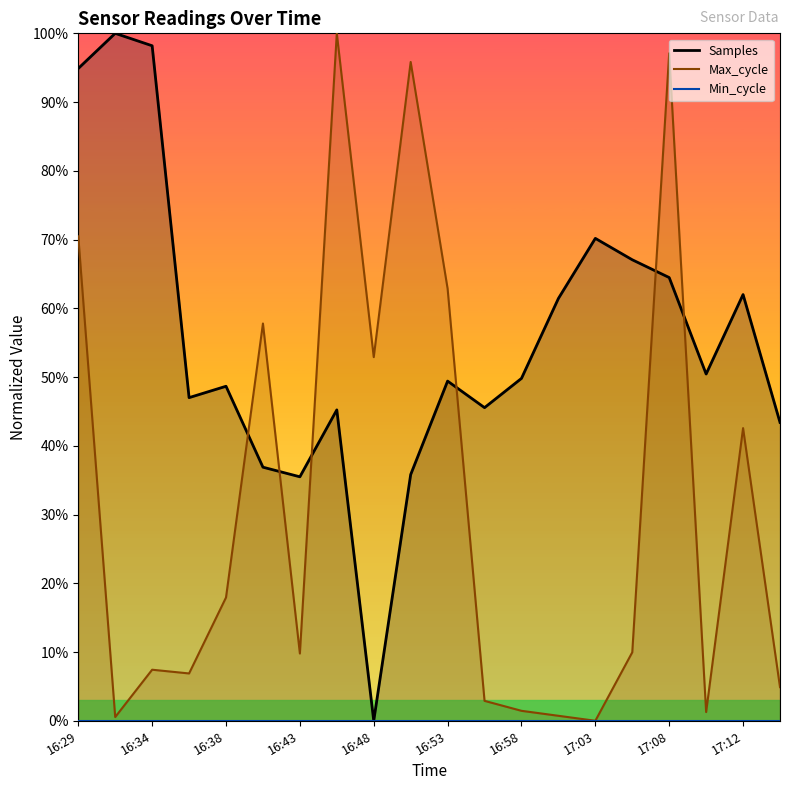

How many interior local peaks does the Max_cycle series have?

6